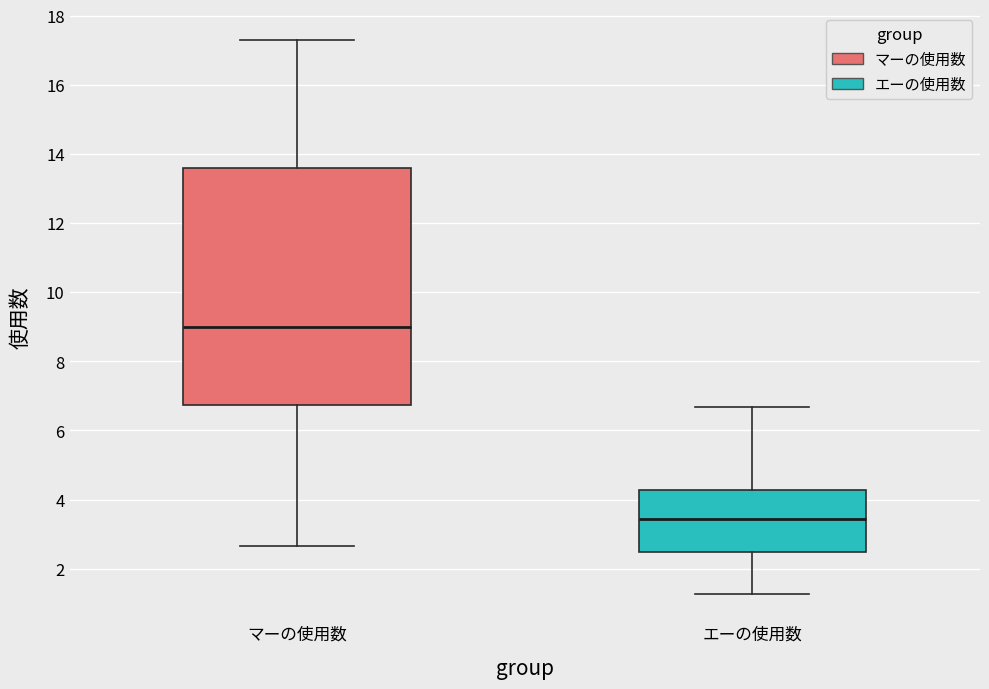

Reading left to right, transcribe this box plot: for each box, give where its median line is, the range the box spans, and where its two whiskers end, as read against the y-axis. The values are not printed on the chart, so give them approximately, as read against the axis.

マーの使用数: median 9.0, box 6.8 to 13.6, whiskers 2.6 to 17.2
エーの使用数: median 3.4, box 2.4 to 4.2, whiskers 1.2 to 6.6